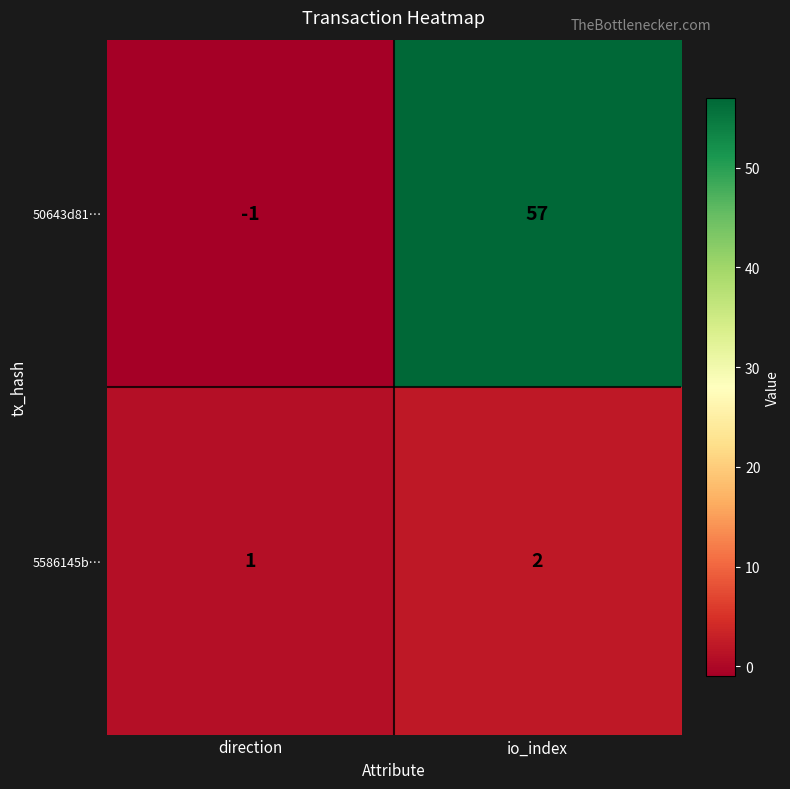

The 5586145b… series shows 1 at direction. True or false?

True